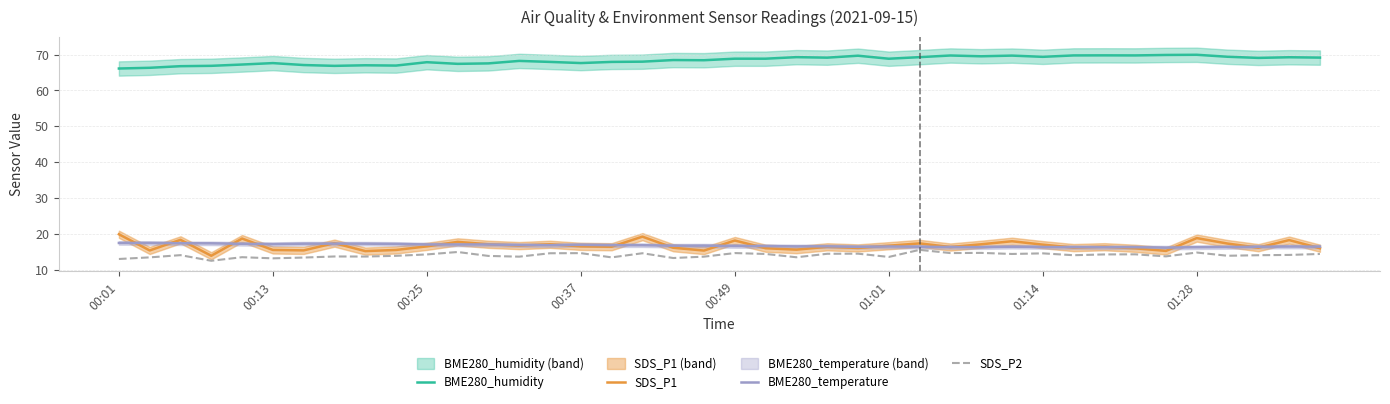

True or false: SDS_P1 and BME280_humidity cross at least once.

False